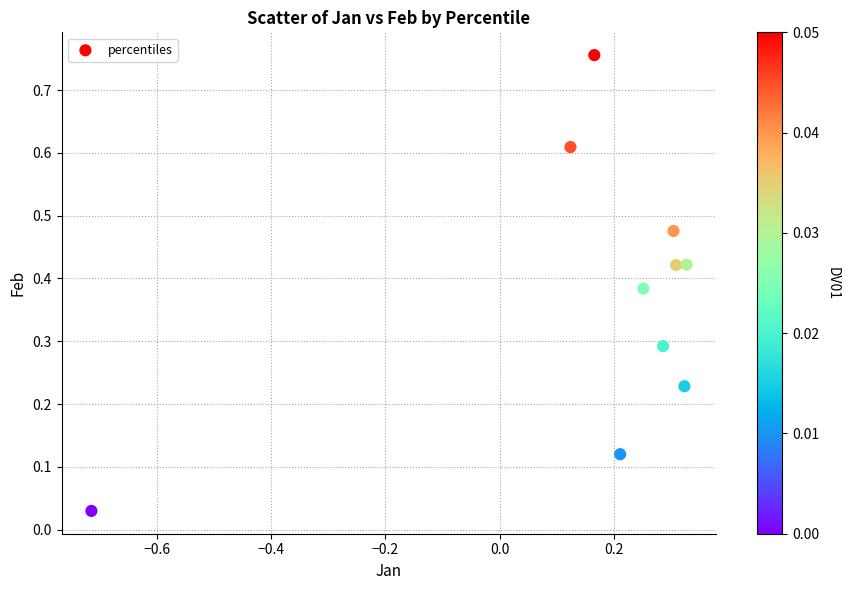

What is the range of X values (max minus min)?

1.0